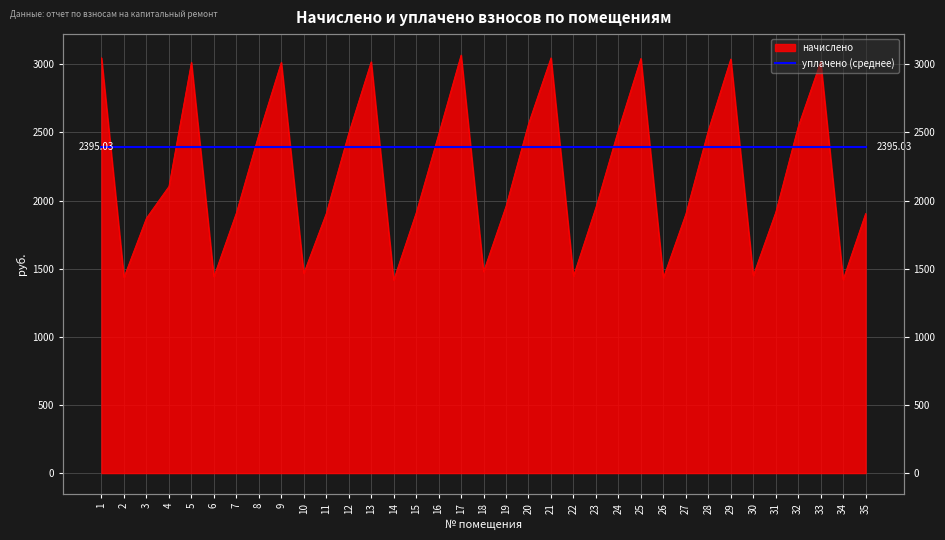

What is the difference between the values at 9 and 15?

1105.4